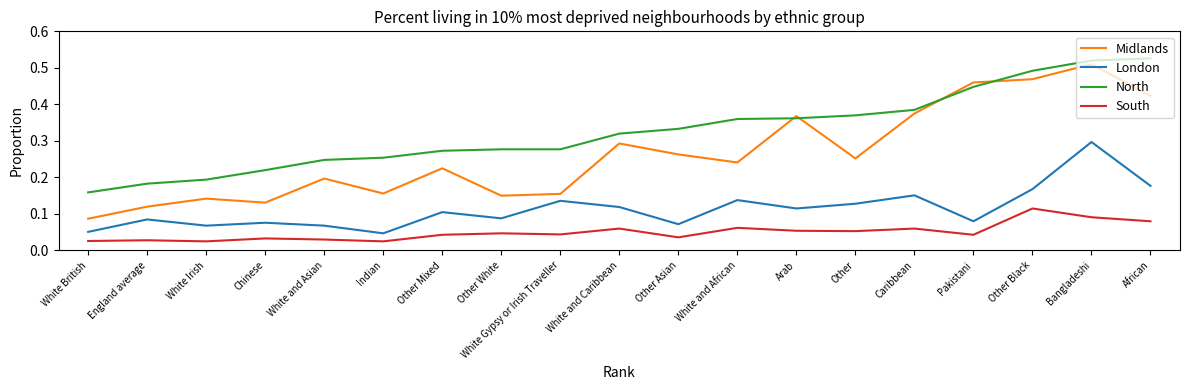

At which label is South closest to 0?

Indian